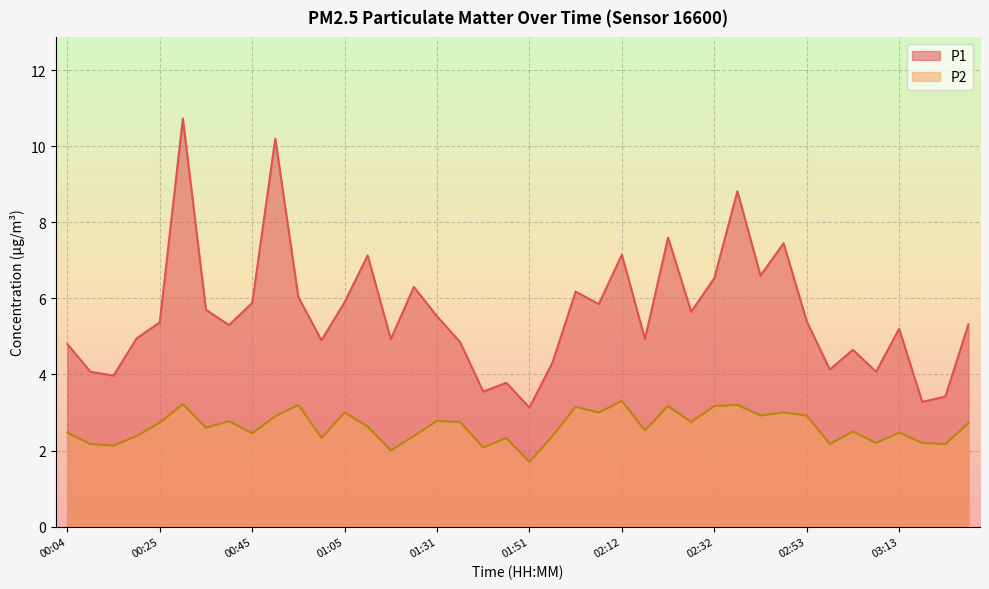

What are all the series names shown in the legend?

P1, P2